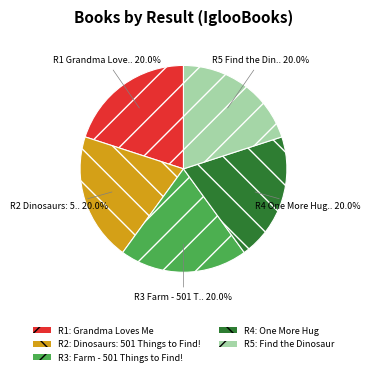

Does any single category account for the majority?

No